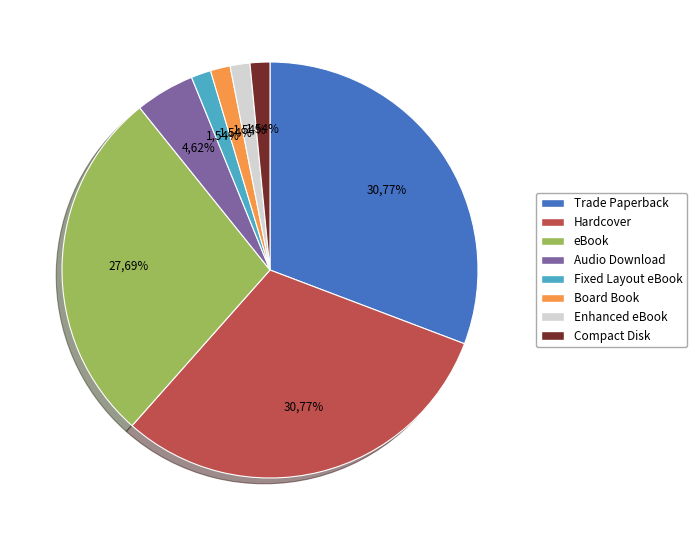

To the nearest percent, what portion does eBook represent?

28%